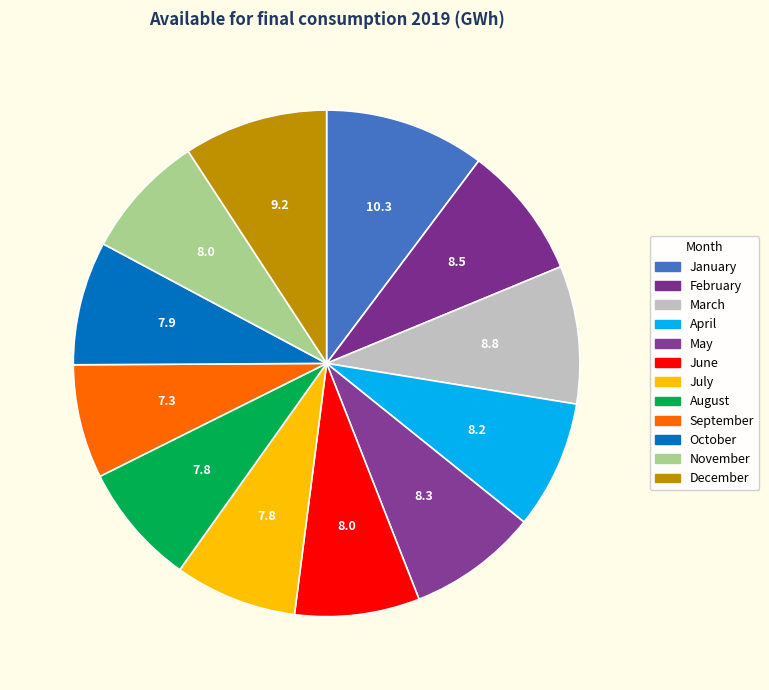

Rank the categories by value from highest to lowest.

January, December, March, February, May, April, November, June, October, July, August, September